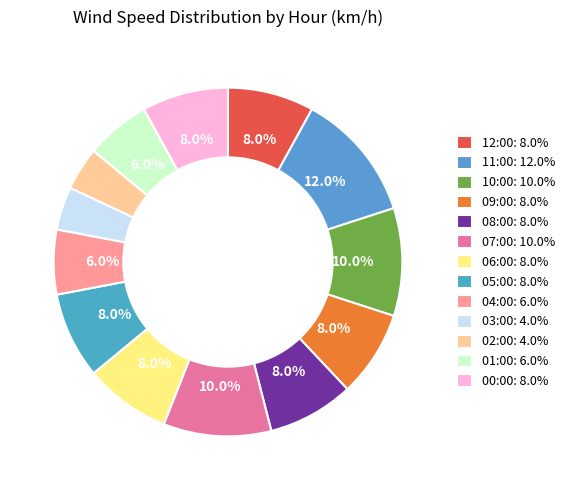

The 05:00 slice represents 19% of the pie. True or false?

False